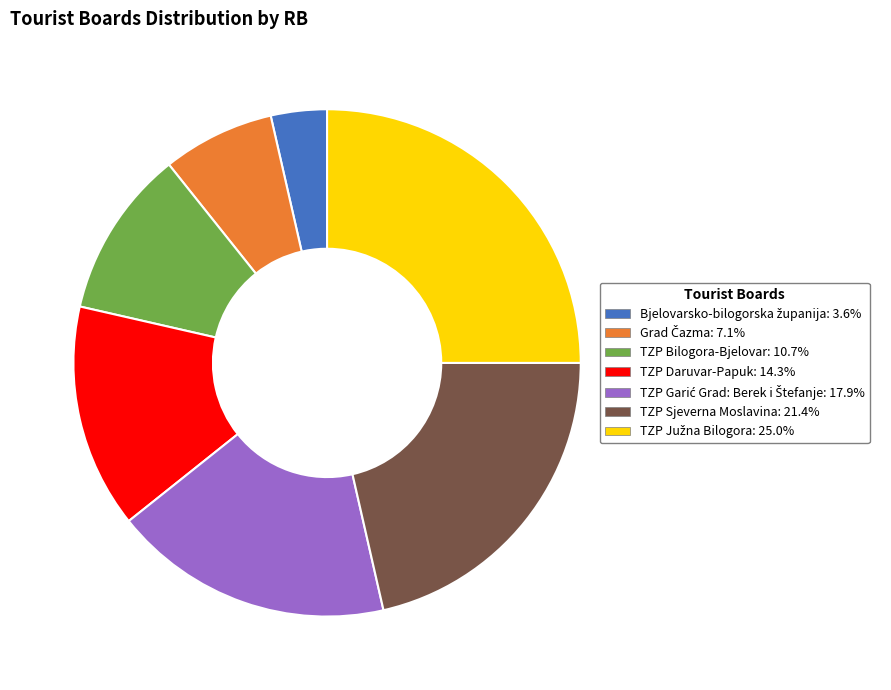

Does any single category account for the majority?

No